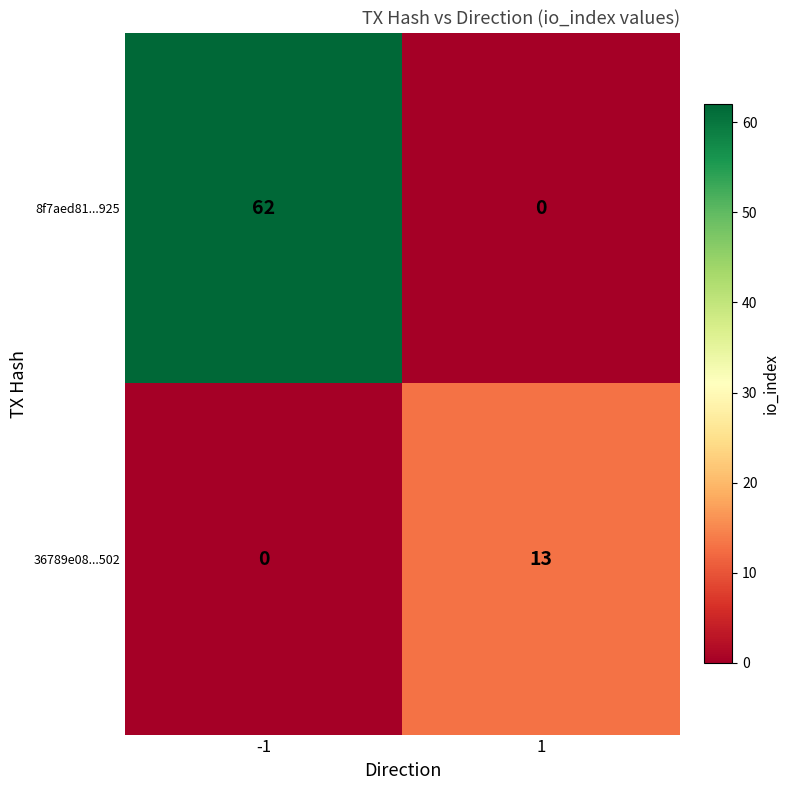

List the series in order of their overall mean, lowest first.

36789e08...502, 8f7aed81...925